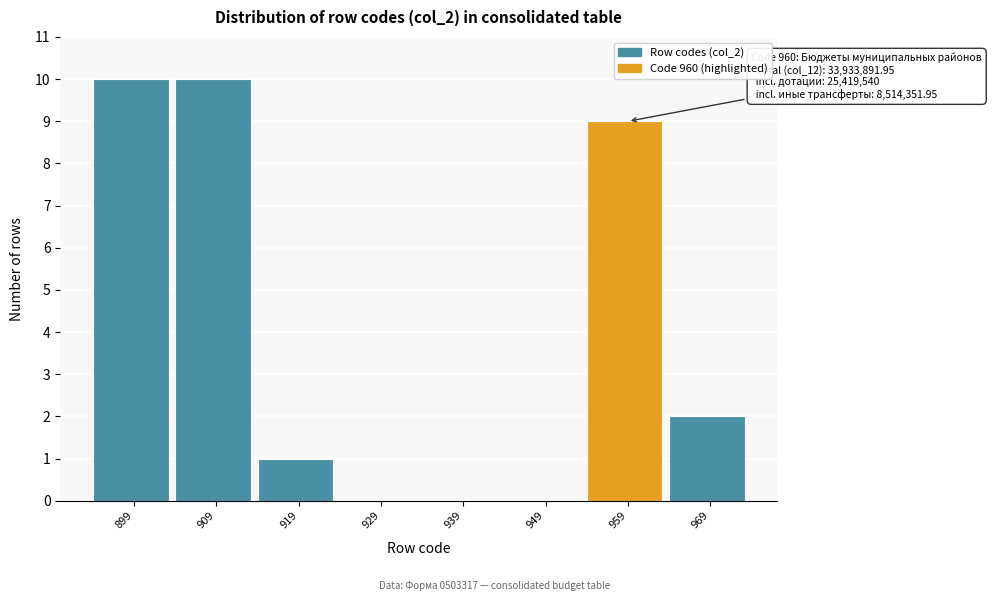

Reading left to right, list all the values displayed in this chart.

899=10	909=10	919=1	929=0	939=0	949=0	959=9	969=2